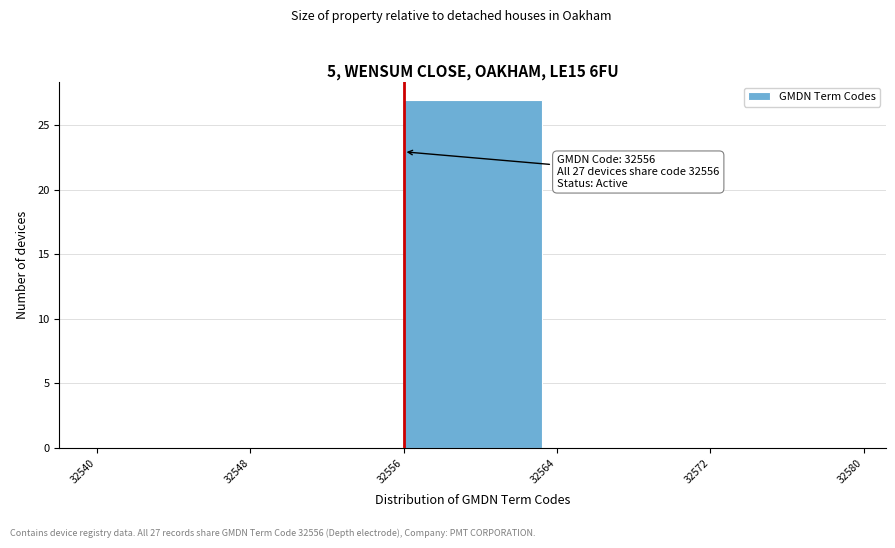

Which range on the x-axis has the tallest bar?

32556 to 32564